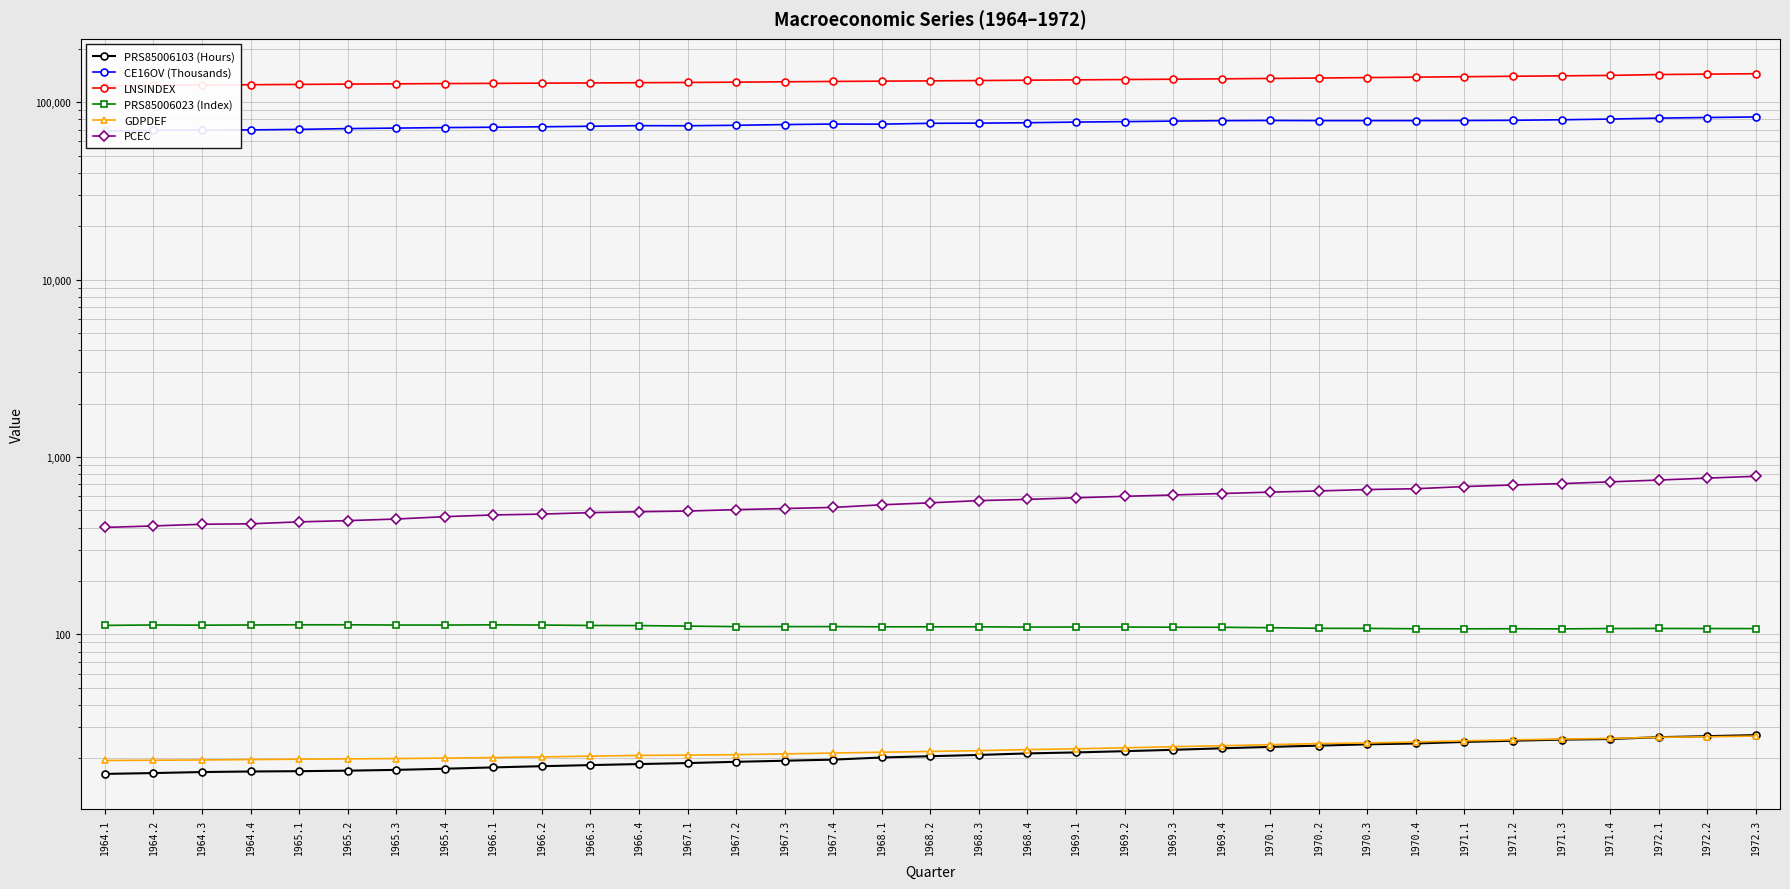

What is the maximum value shown in the chart?

144522.7